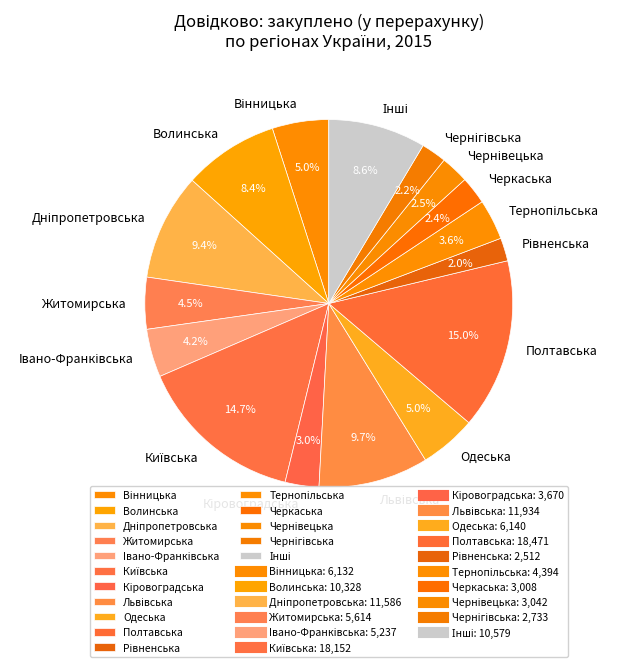

Does any single category account for the majority?

No